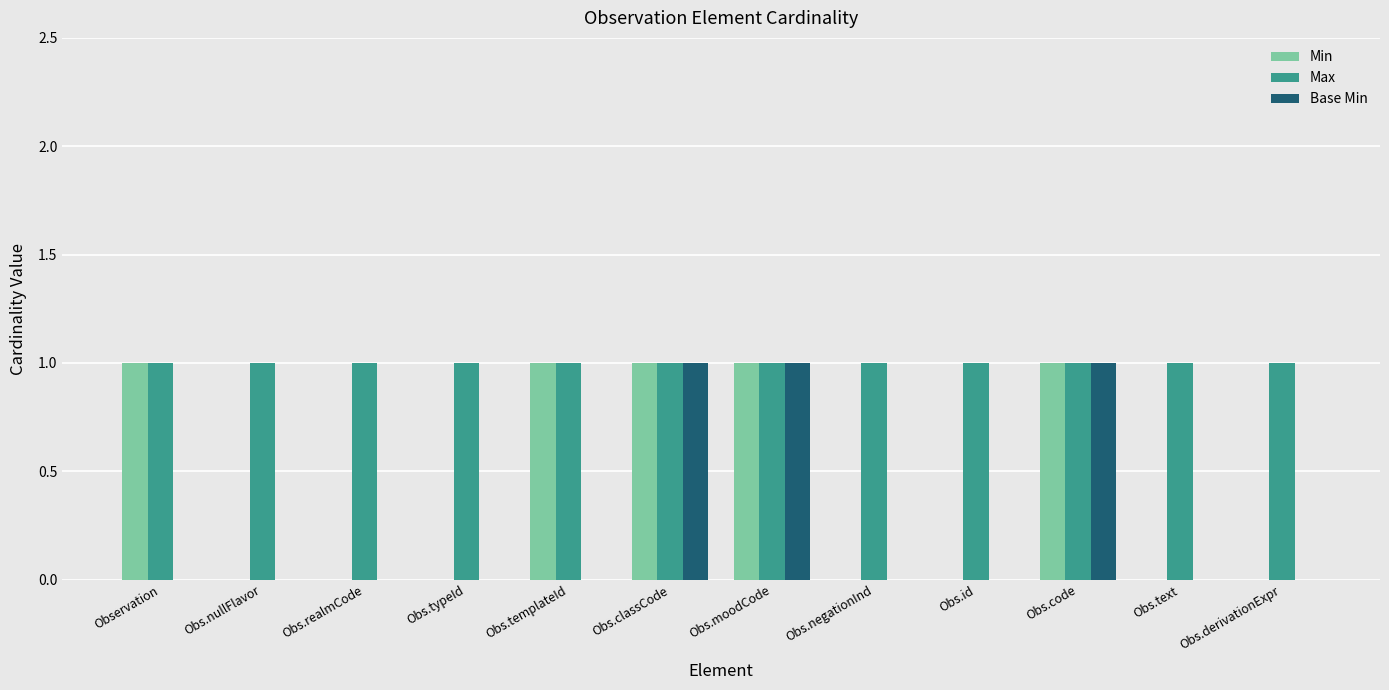

Which series changed the most between Observation and Obs.moodCode?

Base Min